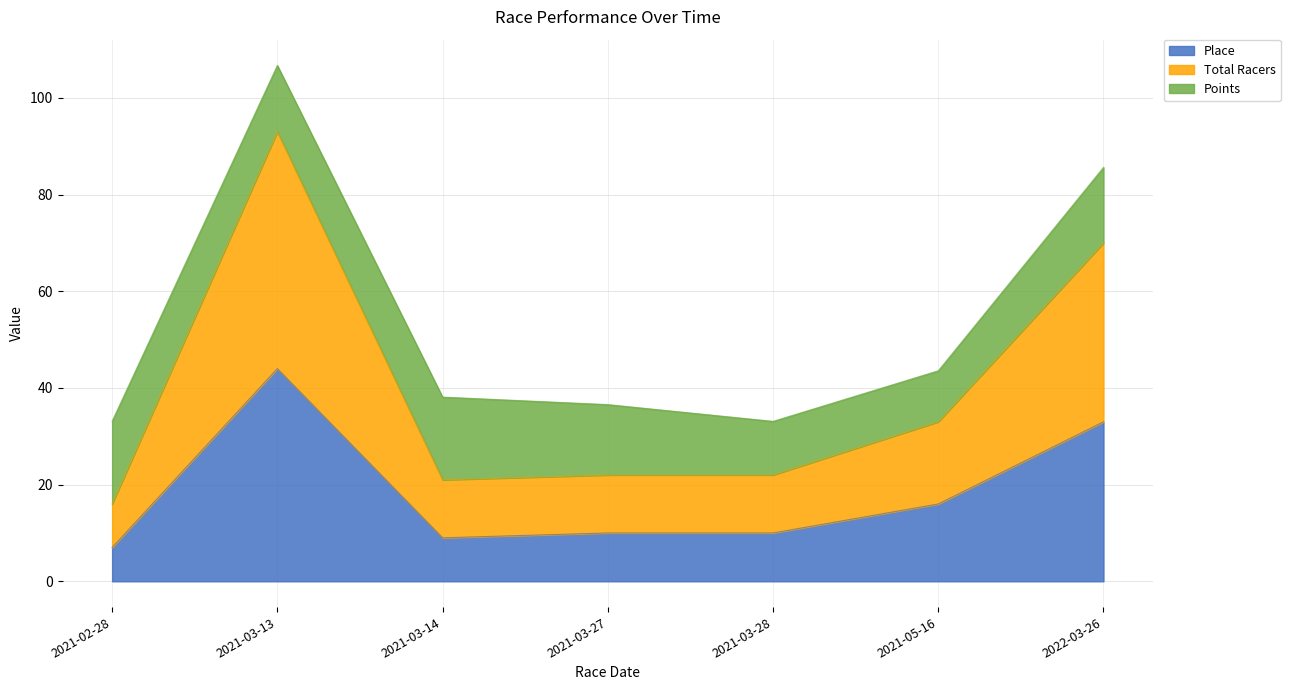

The Place series shows 44.0 at 2021-03-13. True or false?

True